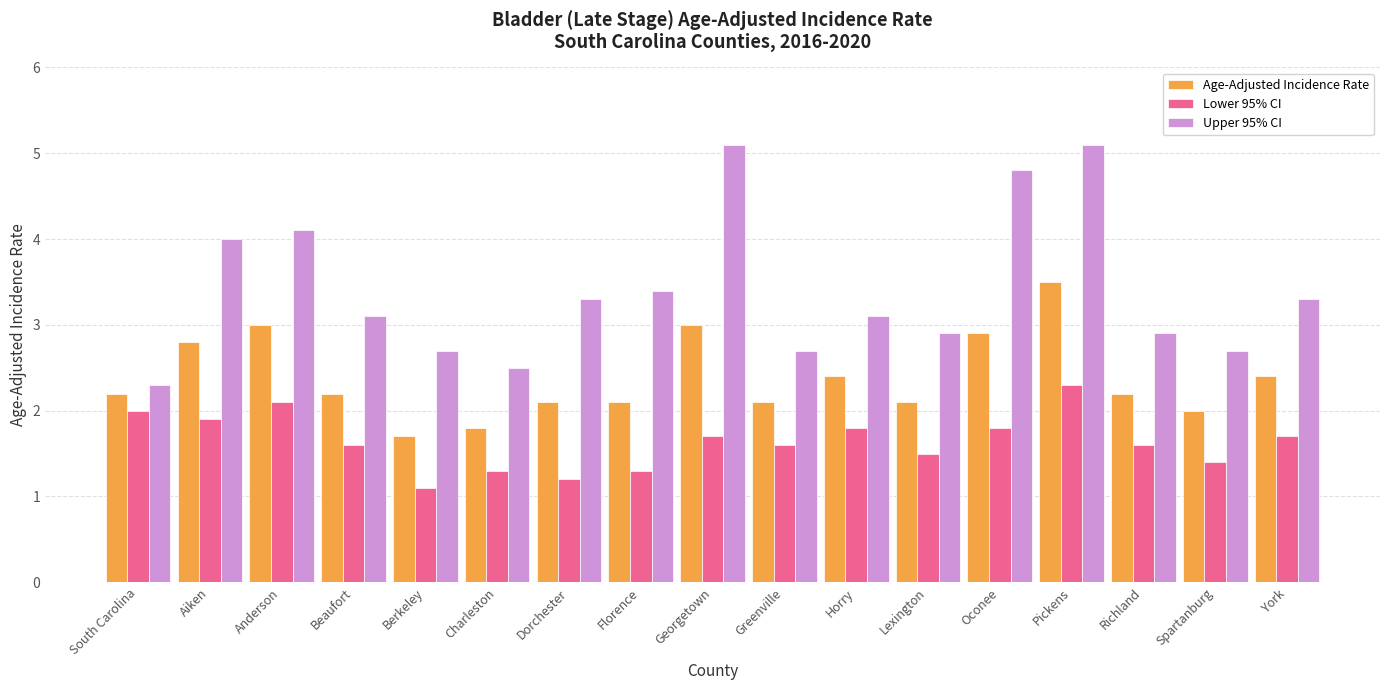

Read the Upper 95% CI value at Horry.

3.1